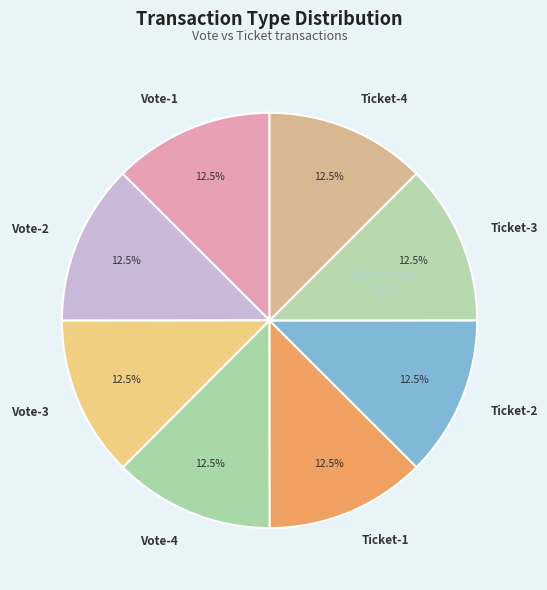

Does any single category account for the majority?

No